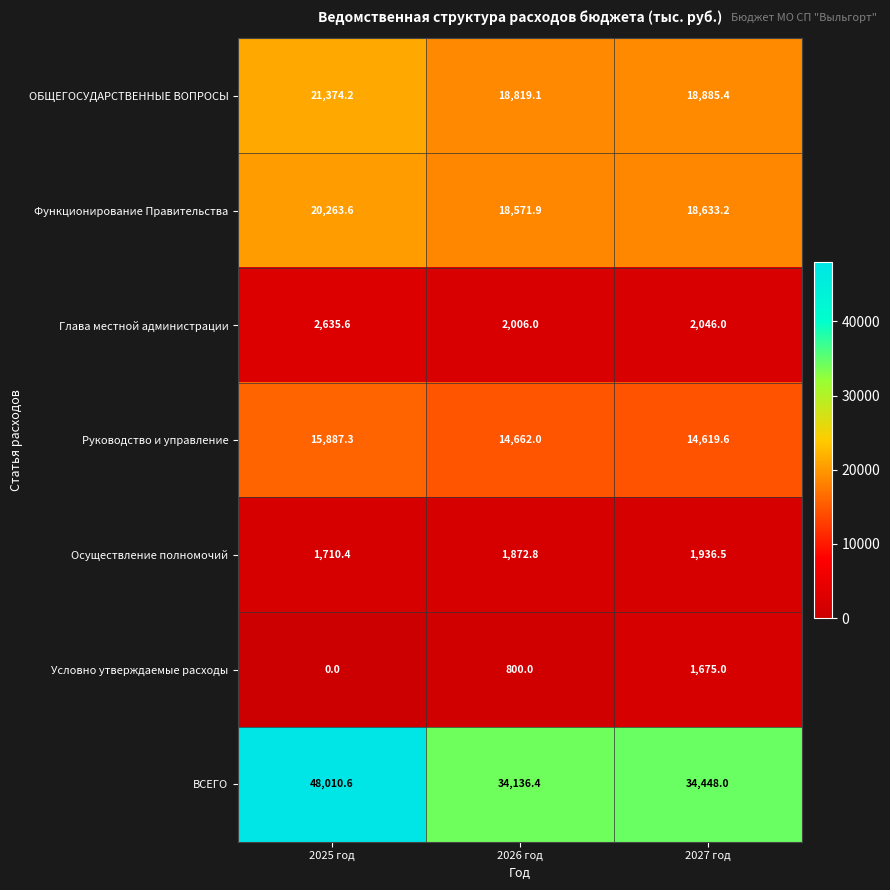

Where does the Глава местной администрации series first go above 2046?

2025 год